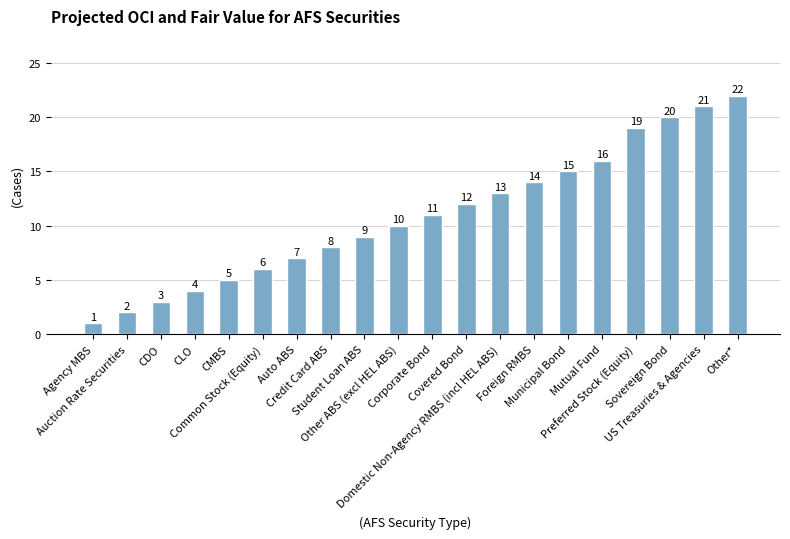

How many distinct data groups are displayed?

1